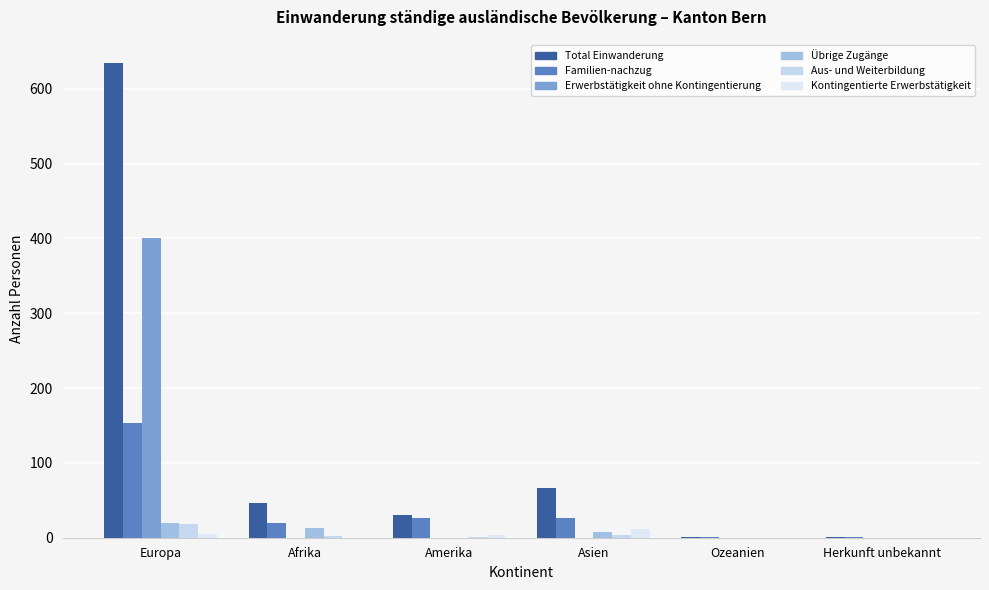

Count the number of categories in the chart.

6